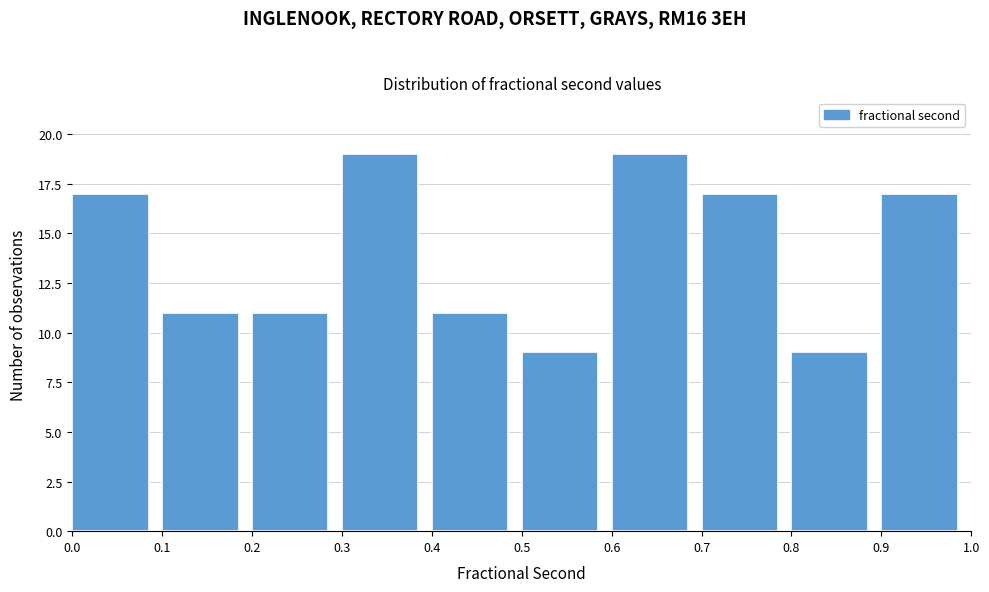

Reading left to right, list every bar in this chart as the range it spans on the x-axis followed by its height. The values are not printed on the chart, so give them approximately, as read against the axis.

0.0 to 0.1: 17
0.1 to 0.2: 11
0.2 to 0.3: 11
0.3 to 0.4: 19
0.4 to 0.5: 11
0.5 to 0.6: 9
0.6 to 0.7: 19
0.7 to 0.8: 17
0.8 to 0.9: 9
0.9 to 1.0: 17